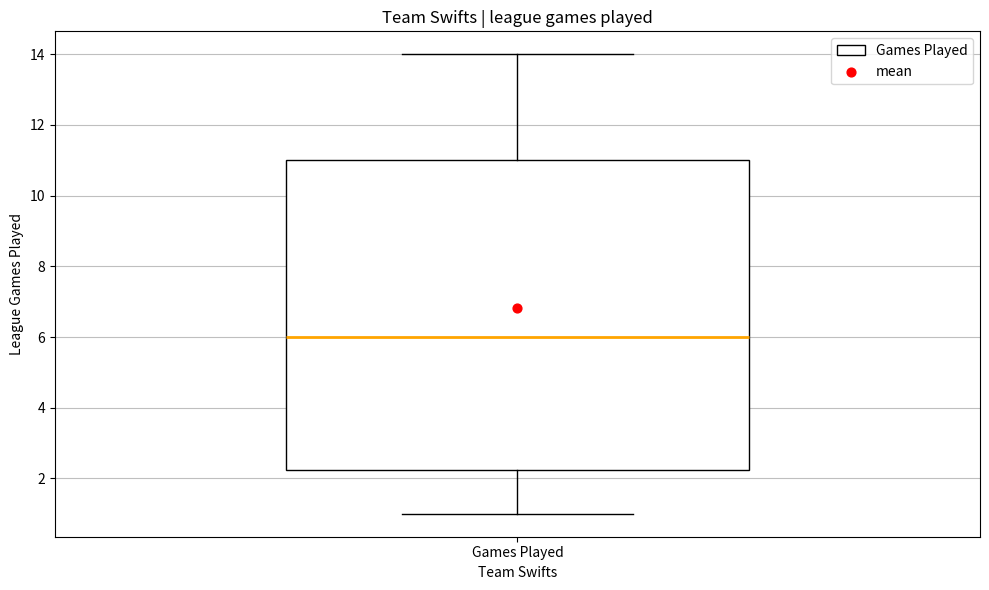

Where does the lower whisker of the box for Games Played end on the y-axis? The values are not printed on the chart, so give them approximately, as read against the axis.

1.0